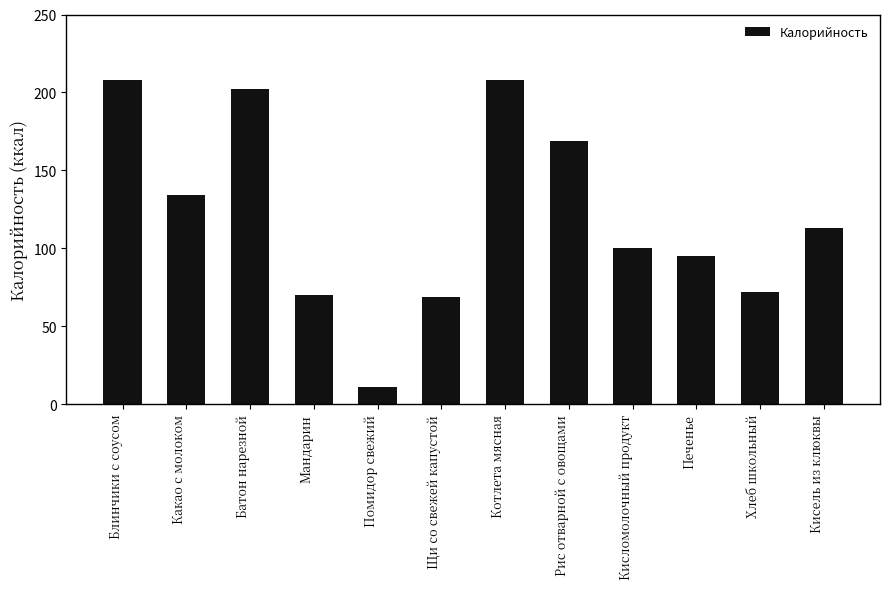

The value at Какао с молоком is 134. True or false?

True